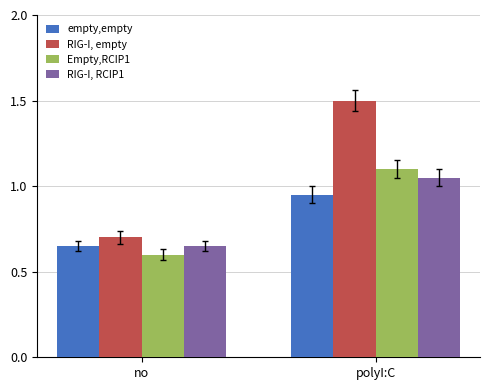

Which series changed the most between no and polyI:C?

RIG-I, empty